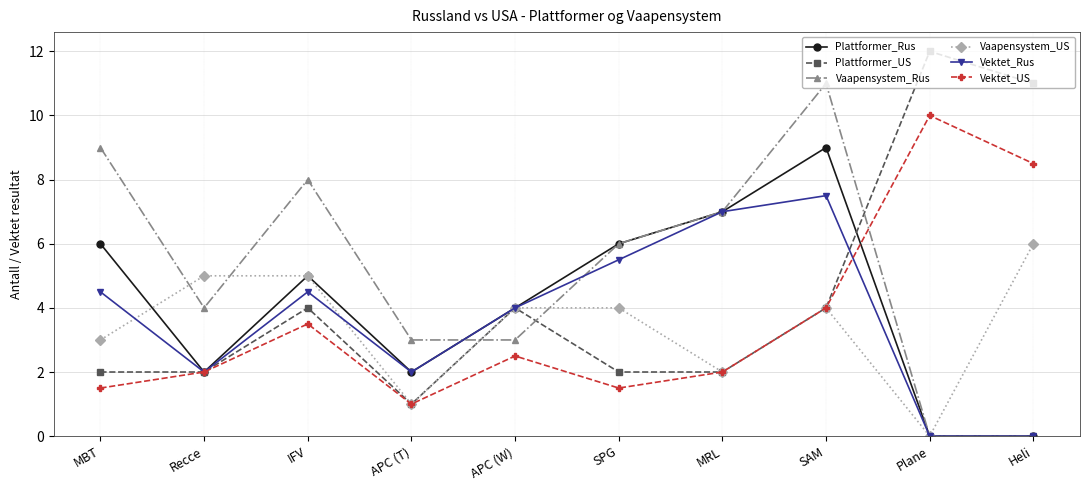

At which category does Vektet_Rus reach its first local valley?

Recce